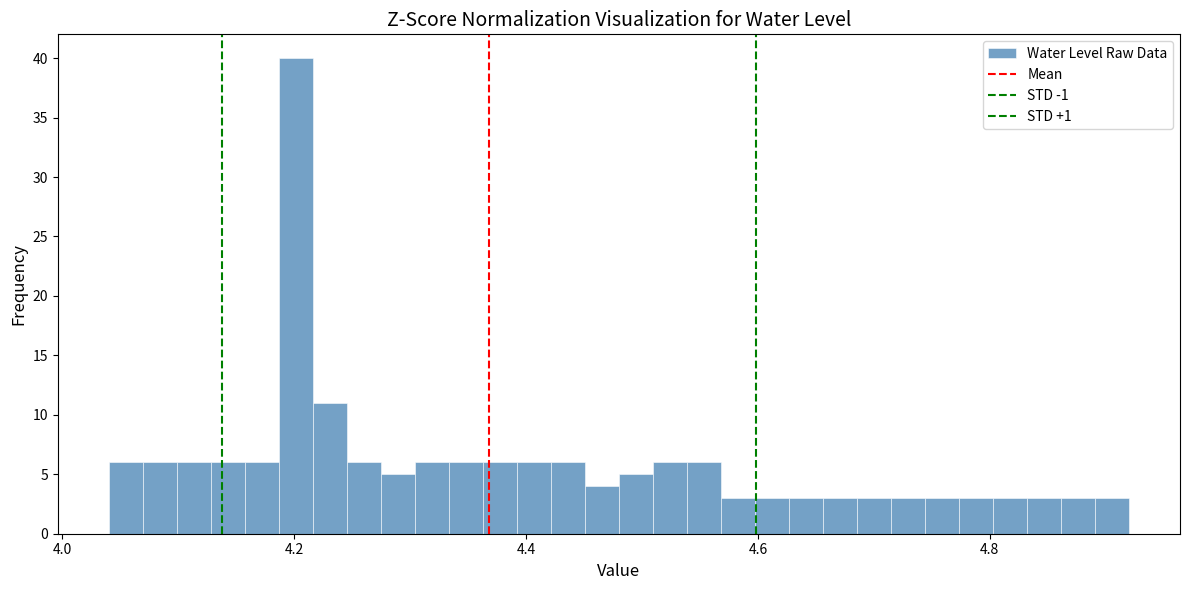

Around what value on the x-axis is the tallest bar? Give the approximate position of its centre, as read against the axis.

4.20